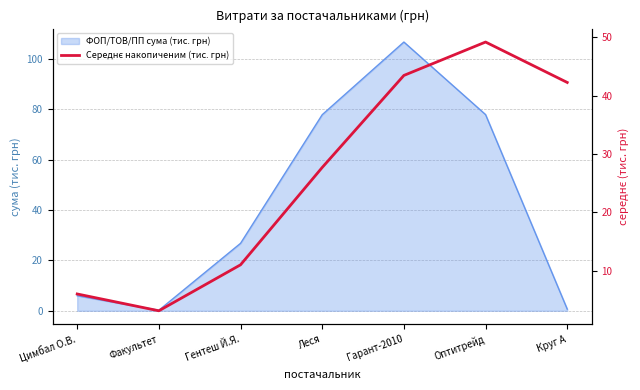

What is the highest value of the ФОП/ТОВ/ПП сума (тис. грн) series?

106.6